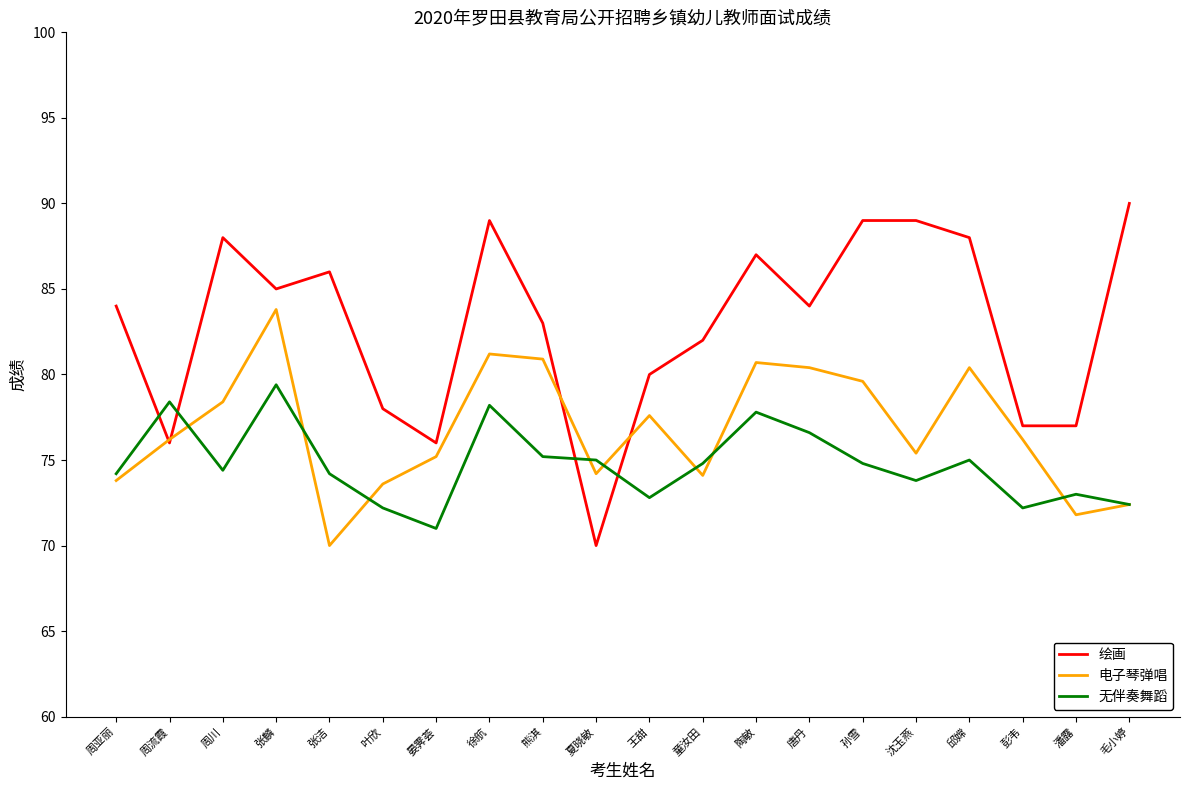

How many series are shown in this chart?

3